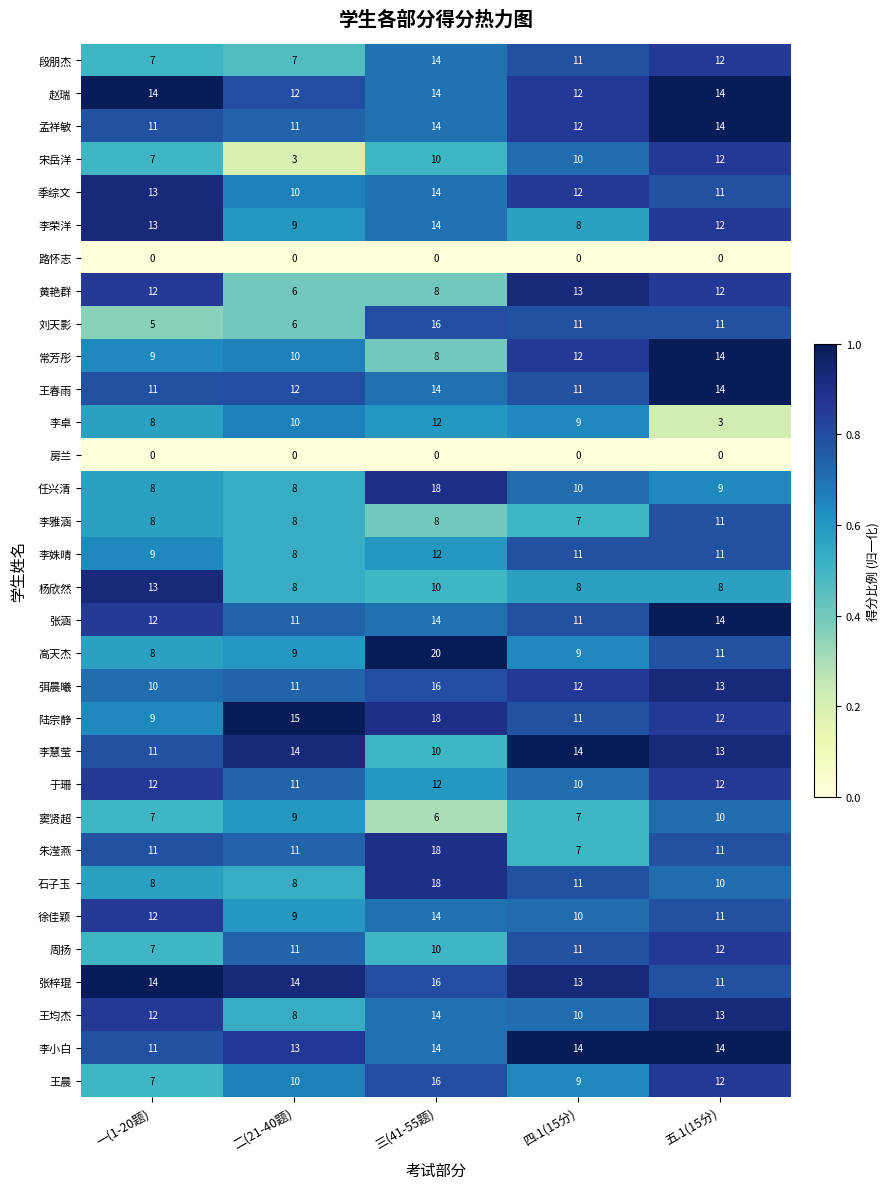

How many 季综文 values are between 11 and 13?

3